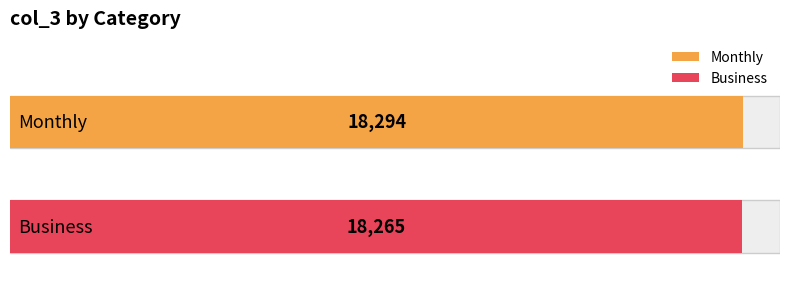

Is it true that the value at Monthly is 32874?

False